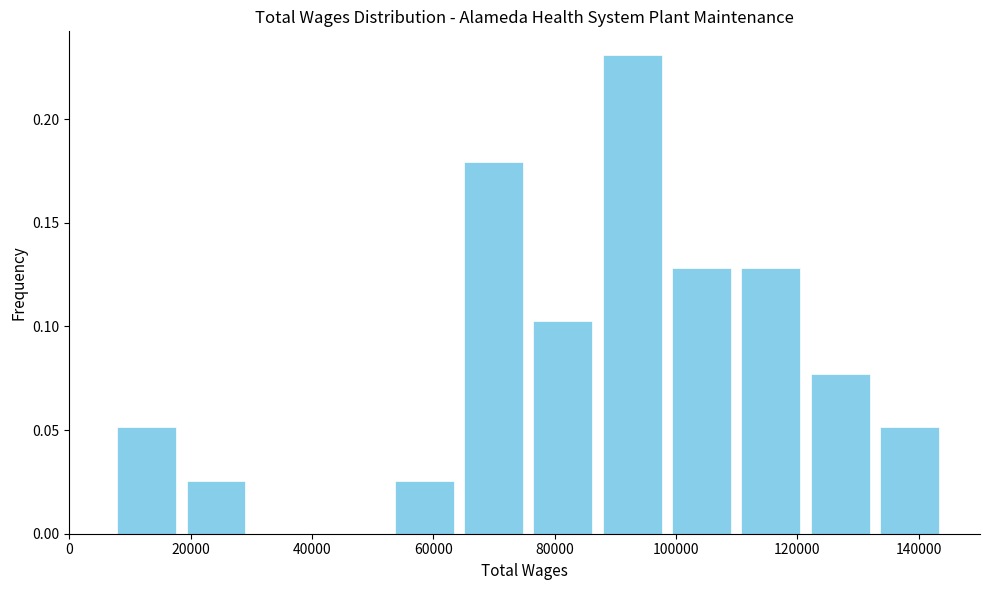

Reading left to right, list every bar in this chart as the range it spans on the x-axis followed by its height. Neither the bar edges nor the heights are printed on the chart, so give them approximately, as read against the axes.

8000 to 18000: 0.050
18000 to 30000: 0.025
30000 to 42000: 0
42000 to 52000: 0
52000 to 64000: 0.025
64000 to 76000: 0.180
76000 to 88000: 0.105
88000 to 98000: 0.230
98000 to 110000: 0.130
110000 to 122000: 0.130
122000 to 132000: 0.075
132000 to 144000: 0.050